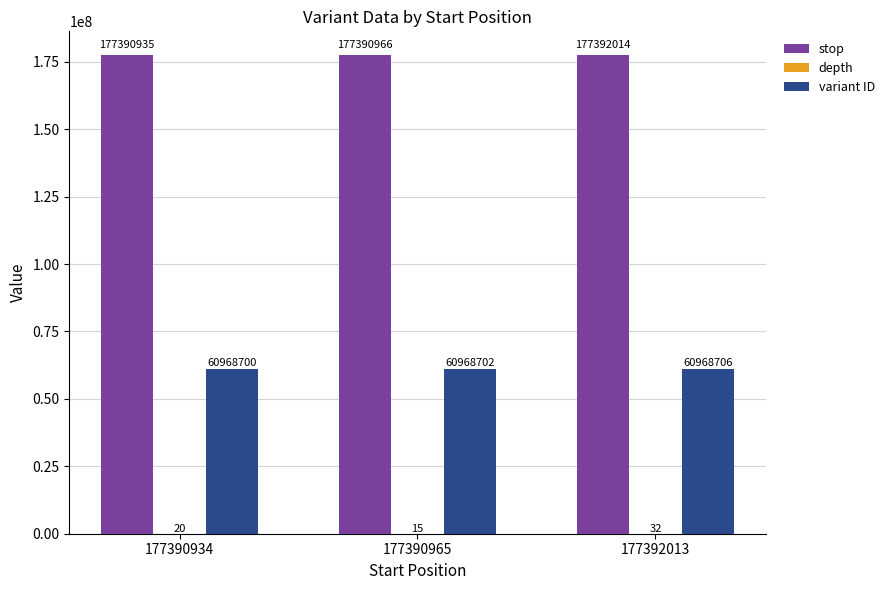

True or false: variant ID has a value of 60968702 at 177390965.

True